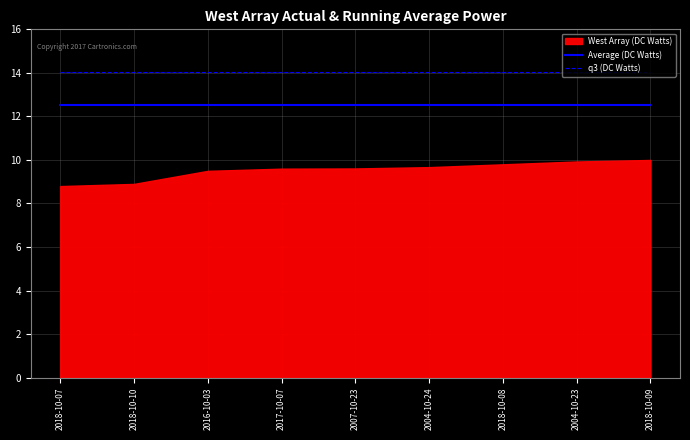

What is the average value of the q3 (DC Watts) series?

14.0